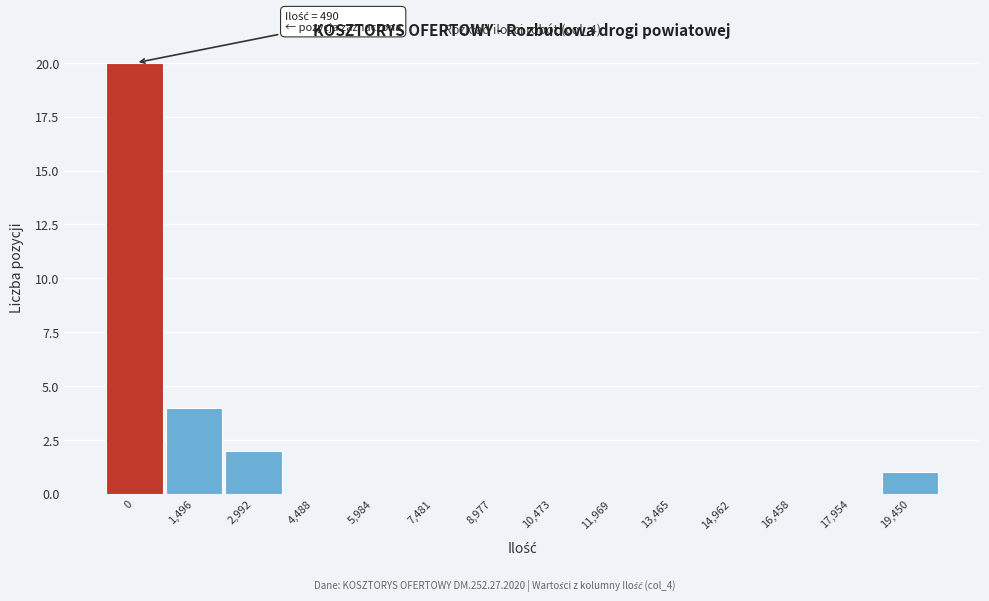

Reading left to right, what are all the values shown in this chart?

0=20	1,496=4	2,992=2	4,488=0	5,984=0	7,481=0	8,977=0	10,473=0	11,969=0	13,465=0	14,962=0	16,458=0	17,954=0	19,450=1